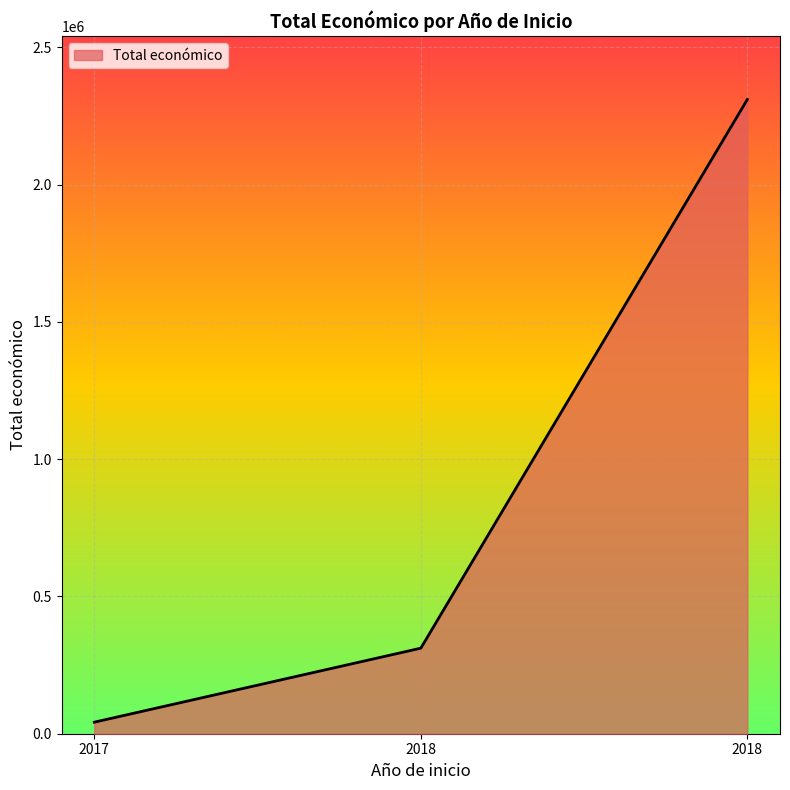

Which category has the lowest value across all series?

2017